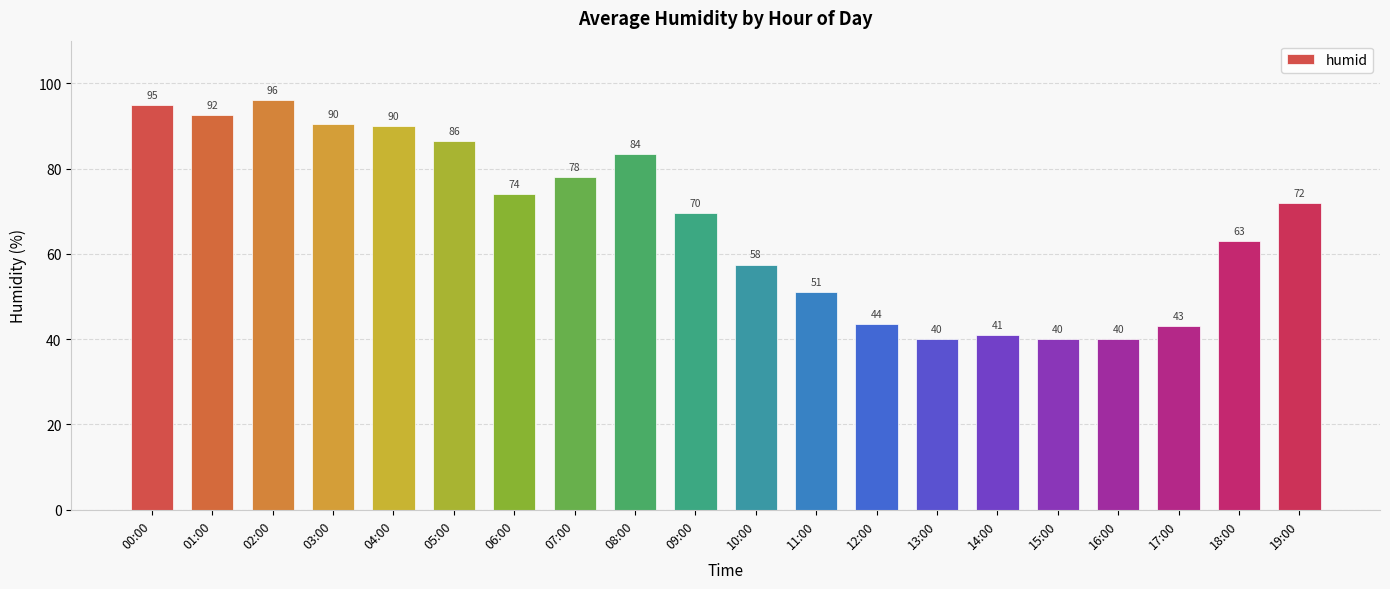

What is the difference between the values at 06:00 and 17:00?

31.0